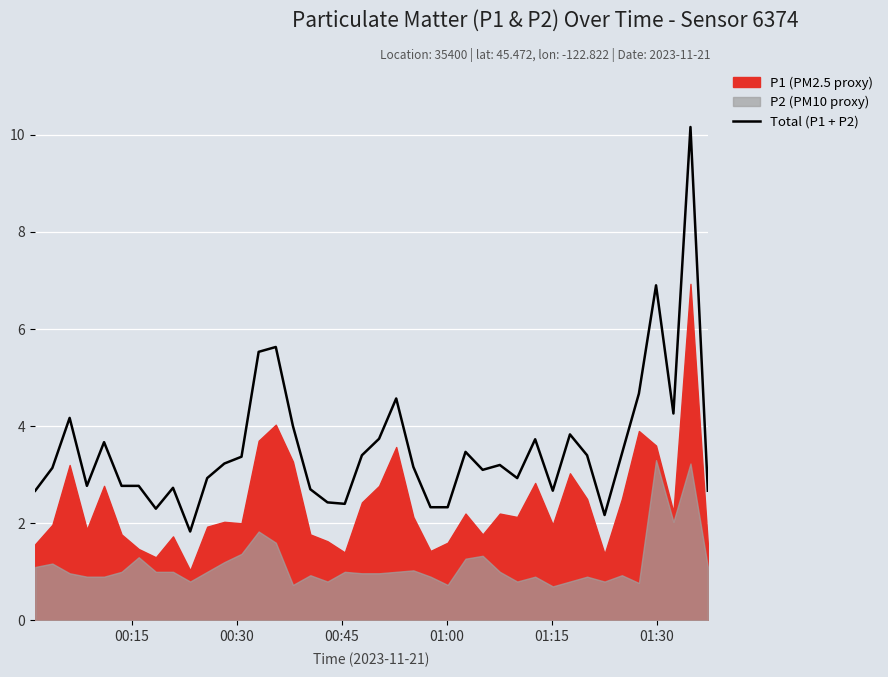

How many data points are above 3?

23